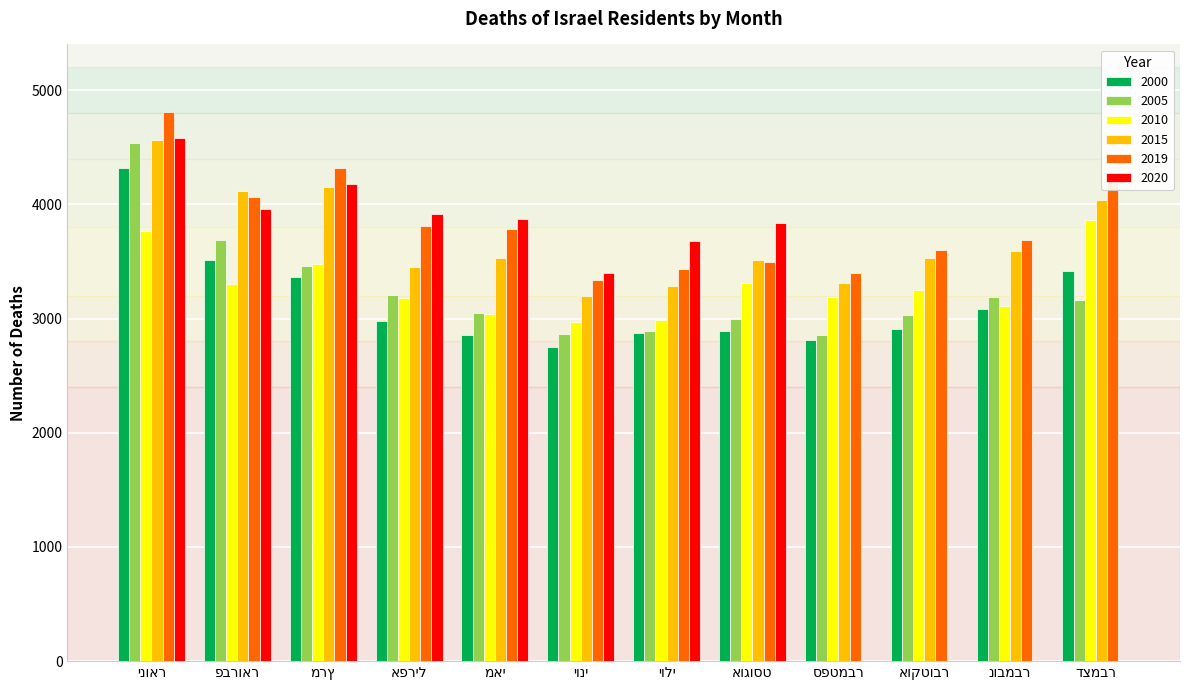

What is the highest value of the 2015 series?

4561